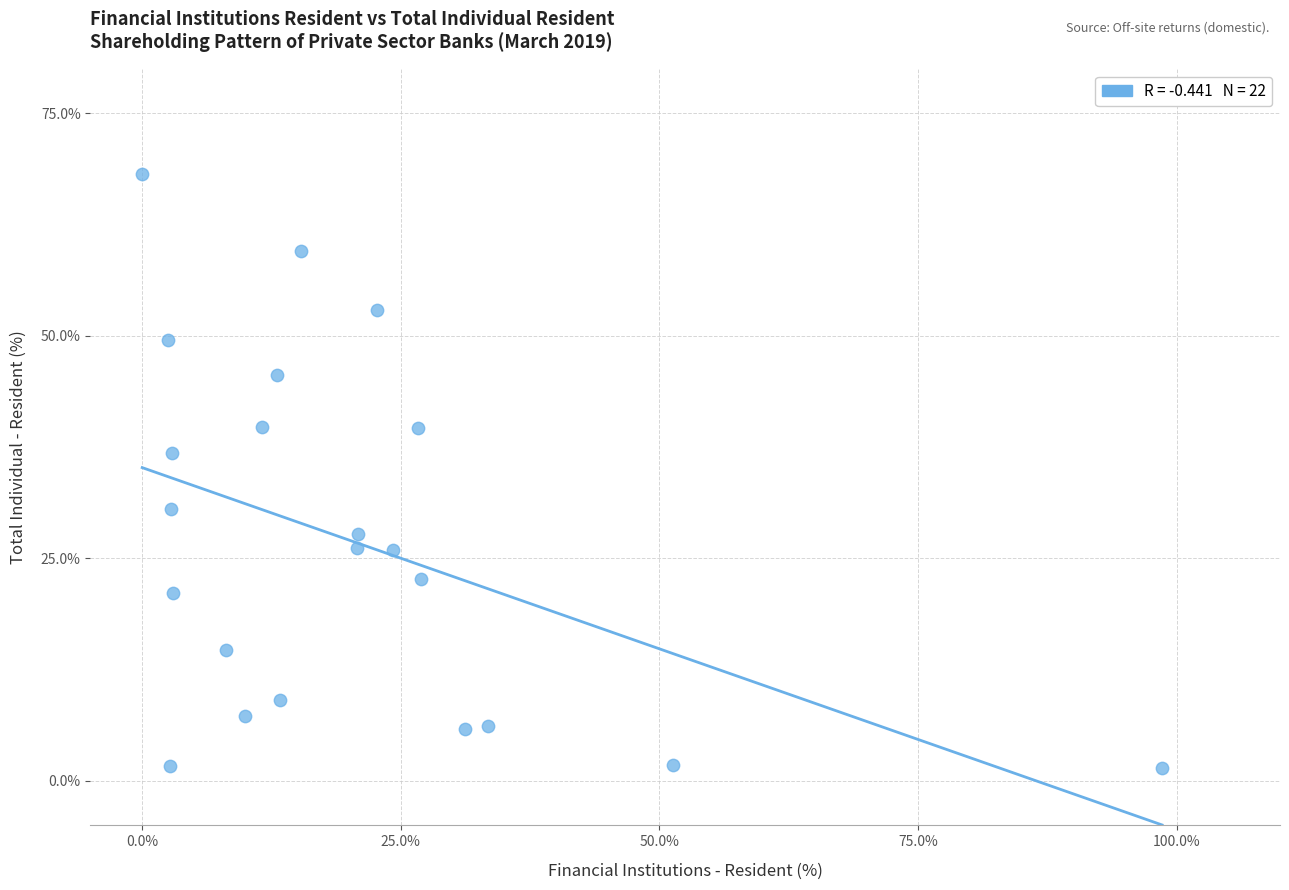

What is the range of X values (max minus min)?

98.6